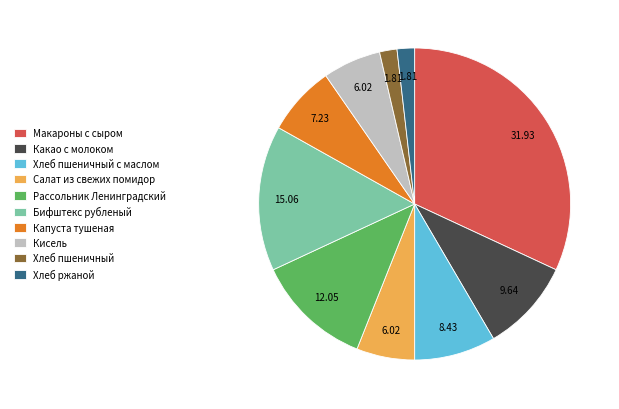

Which slice is the largest?

Макароны с сыром